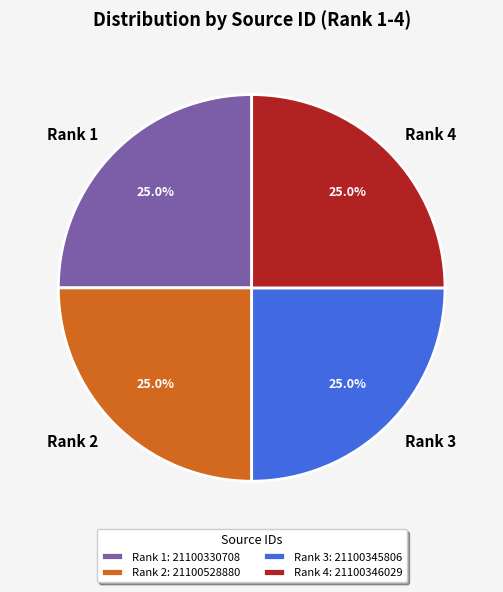

Approximately how many times larger is the value at Rank 3 compared to Rank 4?

1.0